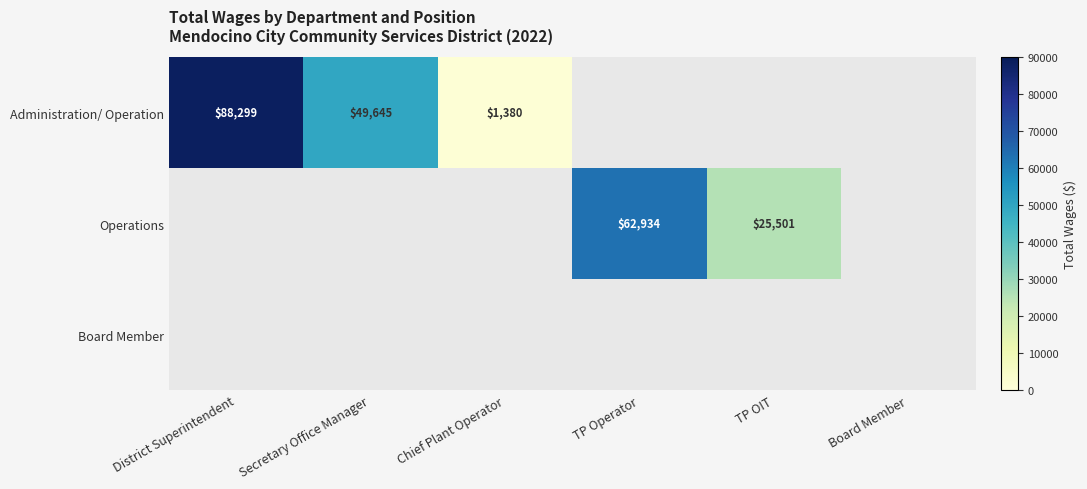

True or false: Administration/ Operation has a value of 146479 at District Superintendent.

False